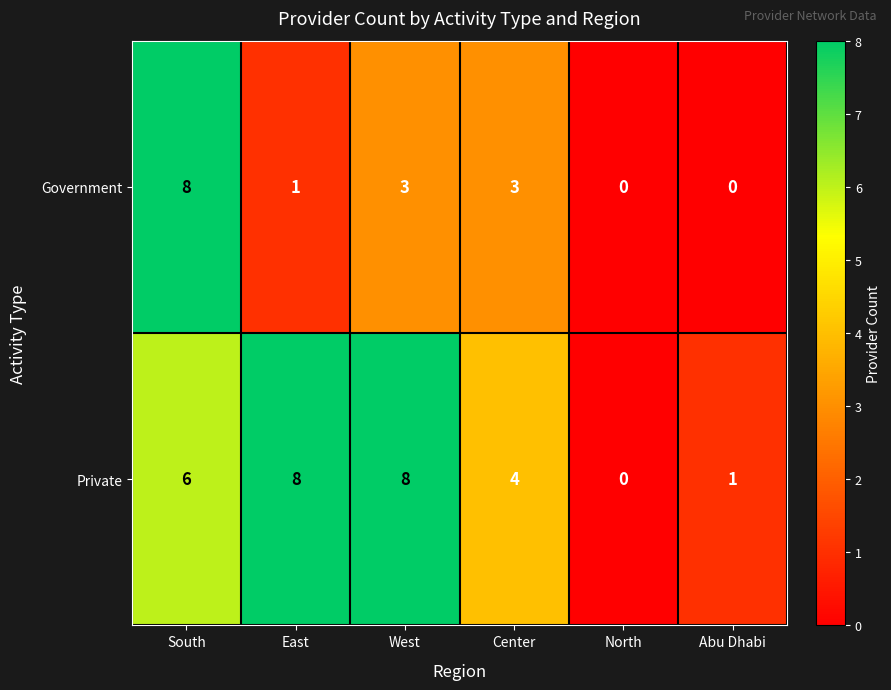

What is the difference between the highest and lowest values at East?

7